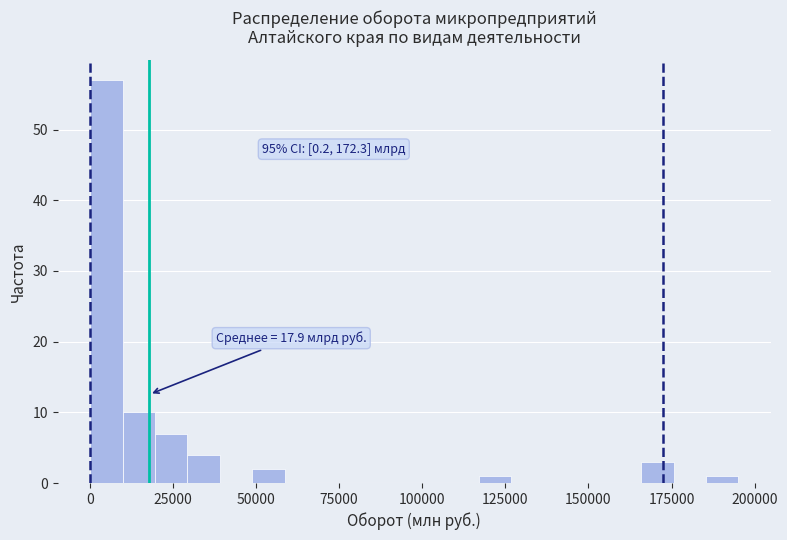

Around what value on the x-axis is the tallest bar? Give the approximate position of its centre, as read against the axis.

5000